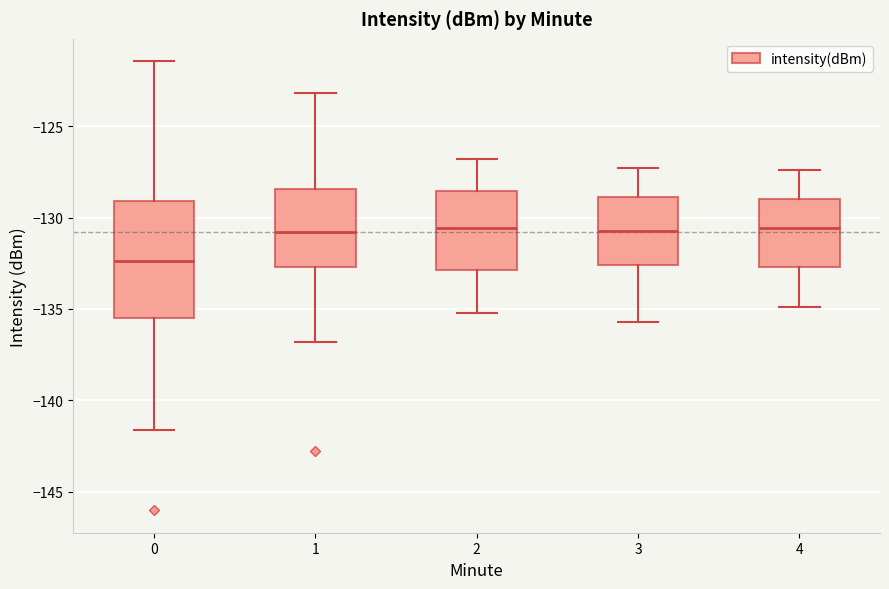

Comparing the boxes themselves (not the whiskers), which one is the tallest?

0